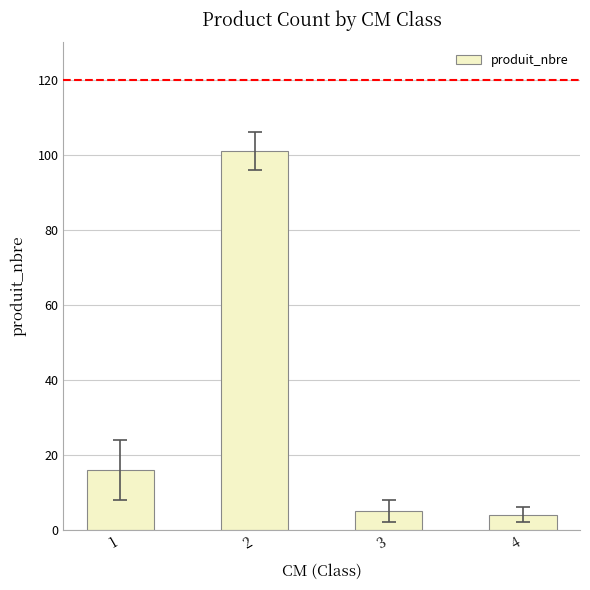

What is the greatest value displayed?

101